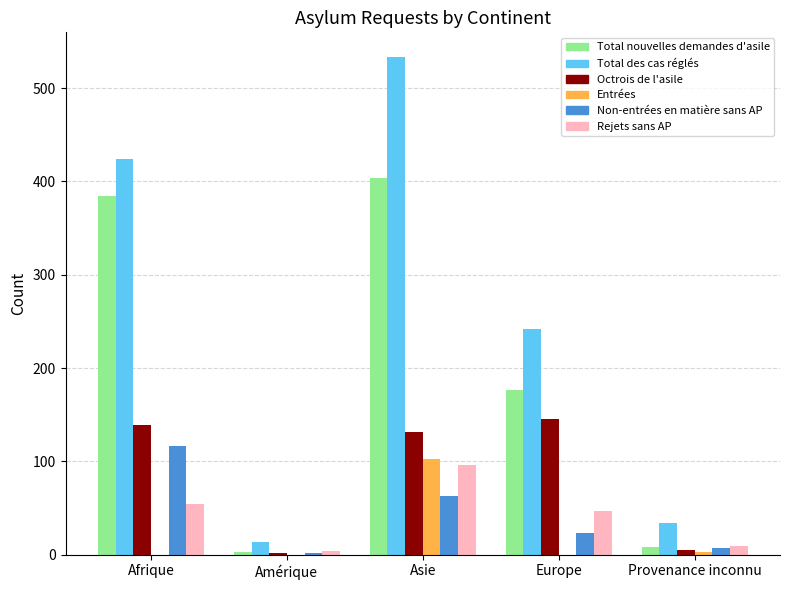

At which category does the chart reach its peak across all series?

Asie